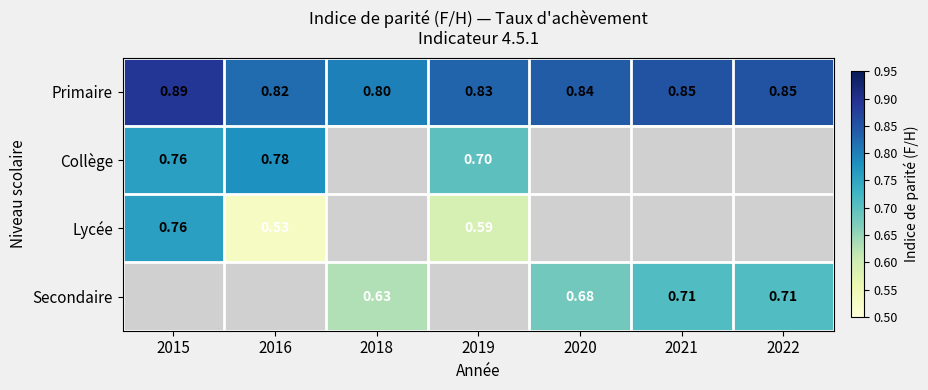

What is the difference between the maximum and minimum values in the Primaire series?

0.1